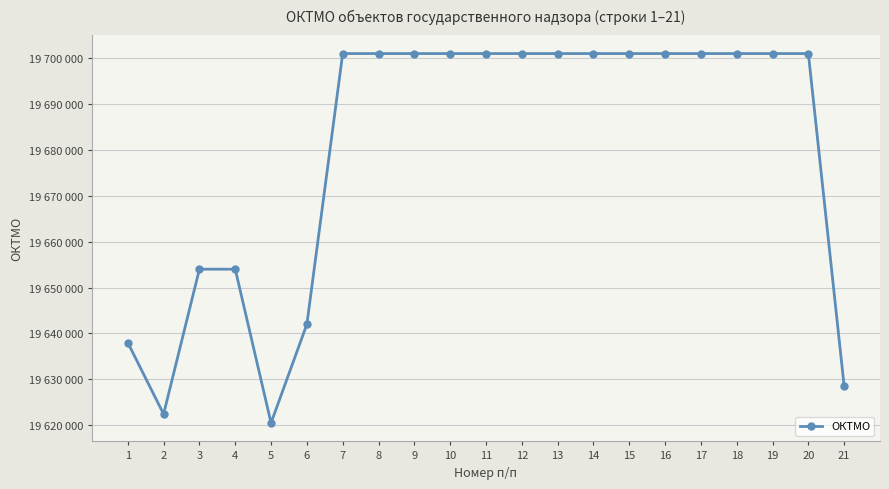

What is the greatest value displayed?

19701000